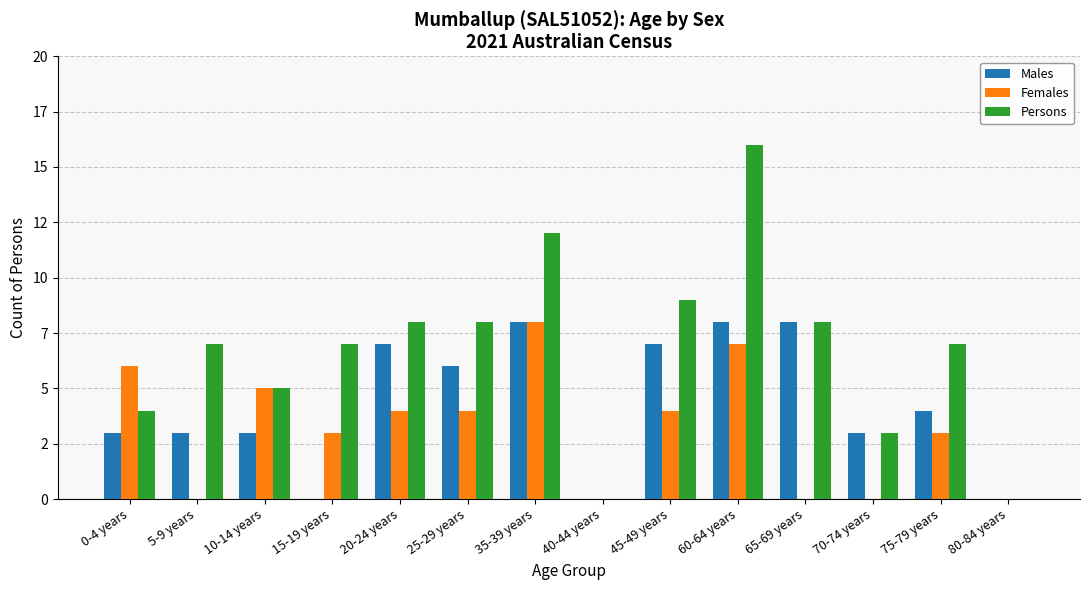

What are all the series names shown in the legend?

Males, Females, Persons